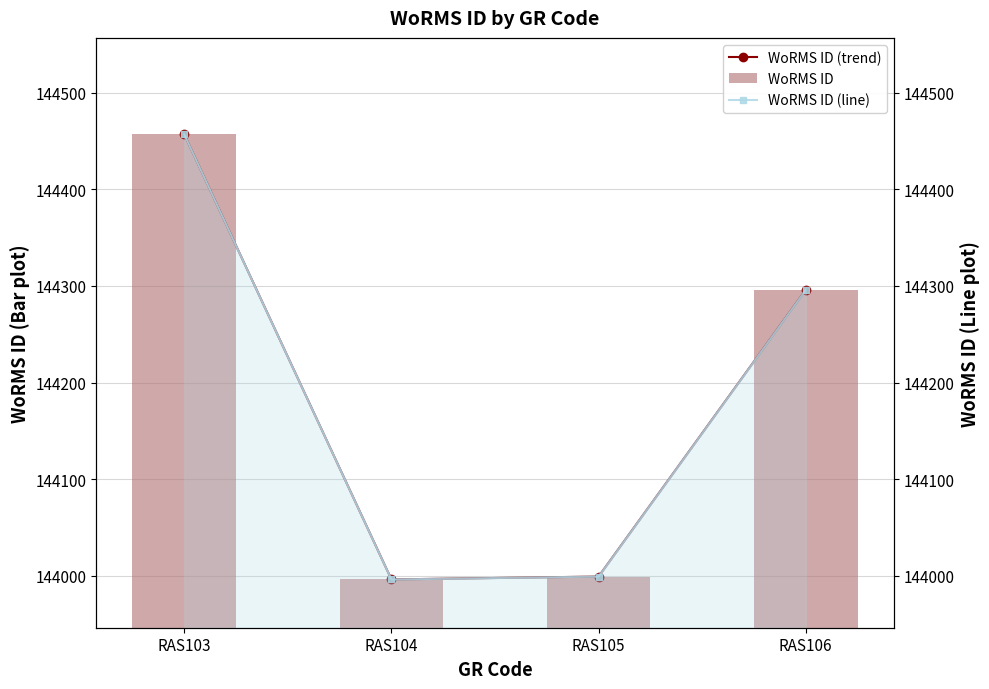

The value of WoRMS ID (line) at RAS103 is 144457. True or false?

True